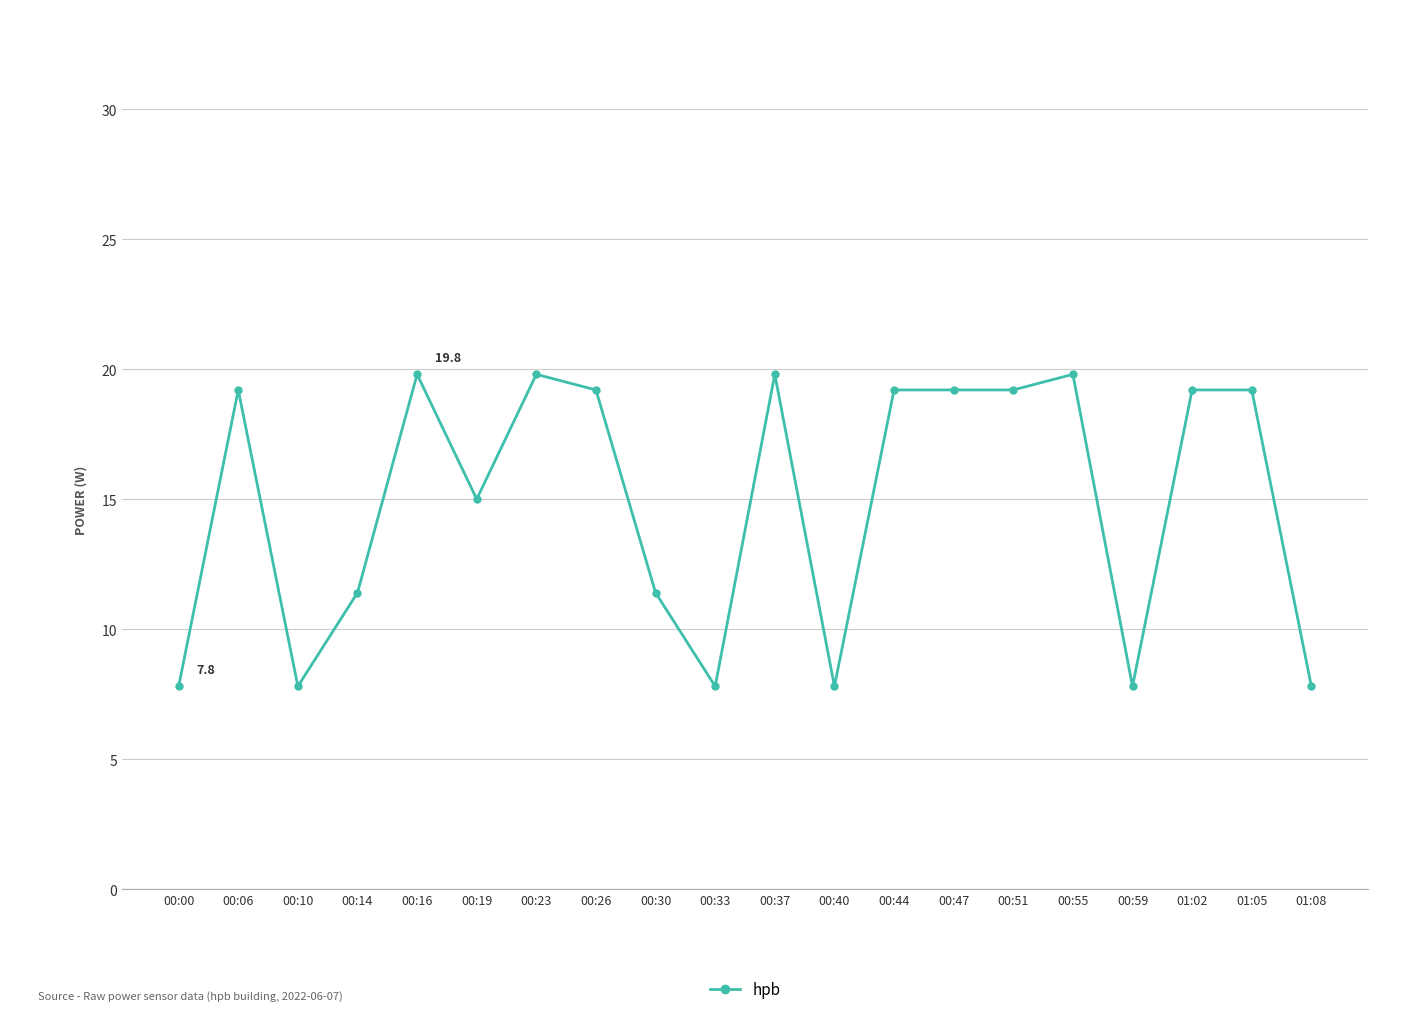

Is this an area chart (filled region under the line)?

No